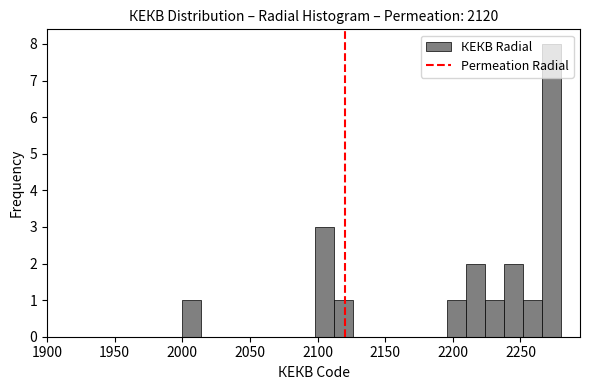

Read against the x-axis, roughly where is the centre of the tallest bar?

2275